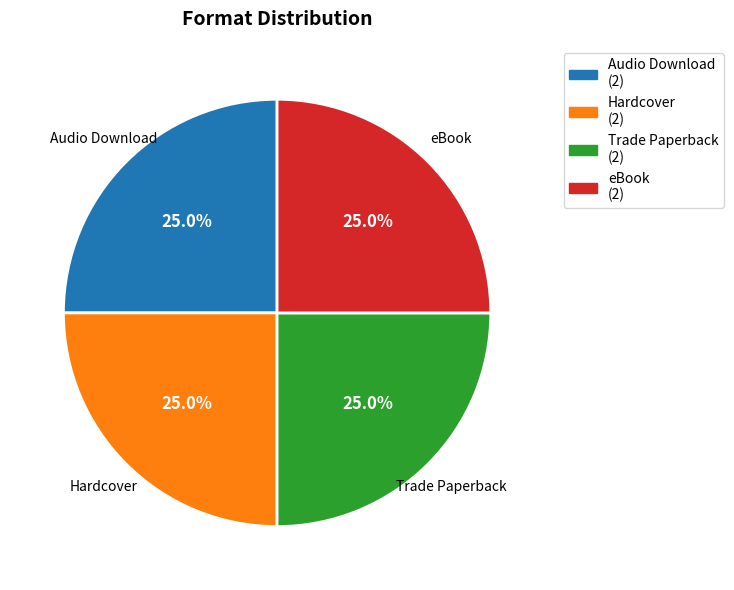

How many segments does this pie chart have?

4